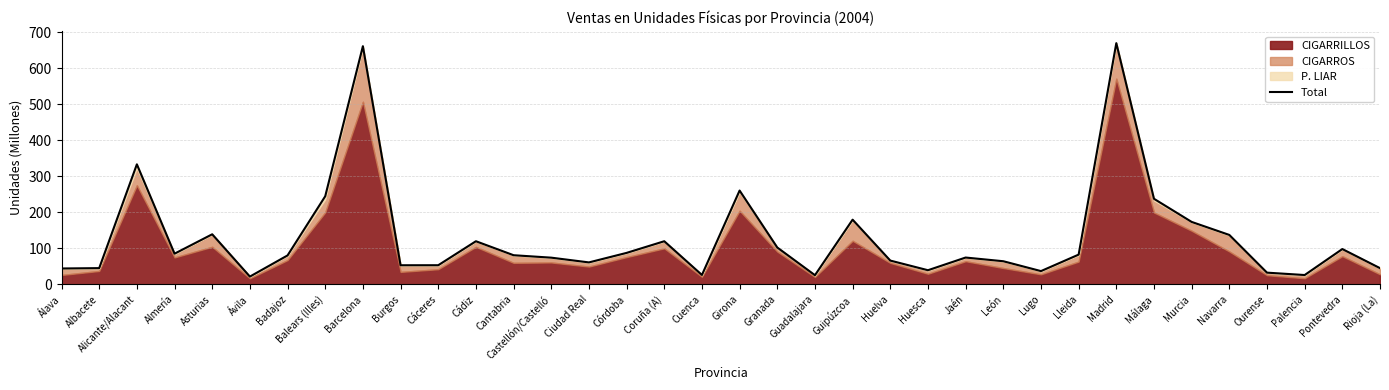

How many points are lower than both their immediate neighbors (excluding endpoints)?

9